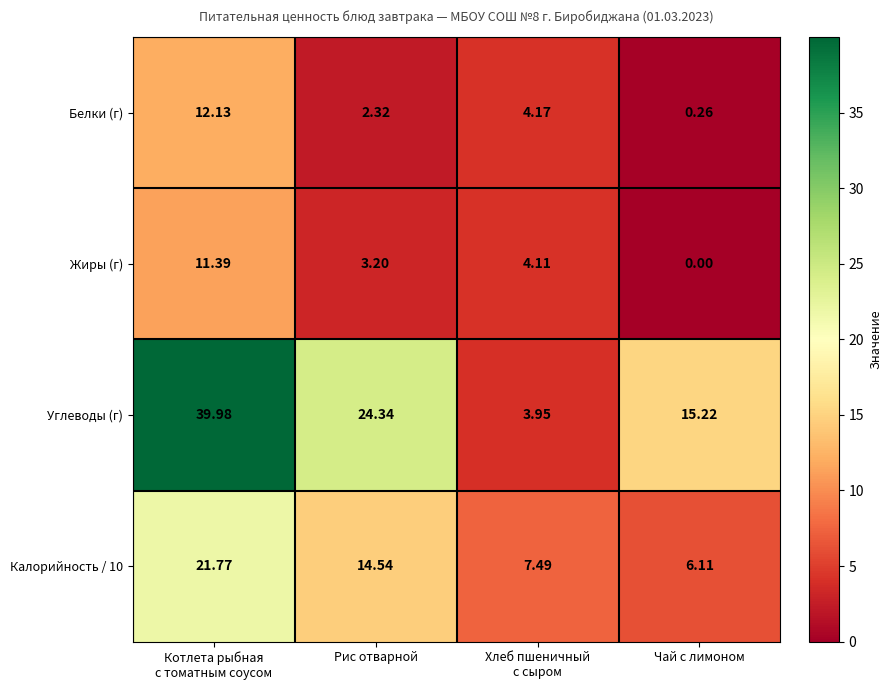

What is the total value across all series at Чай с лимоном?

21.6